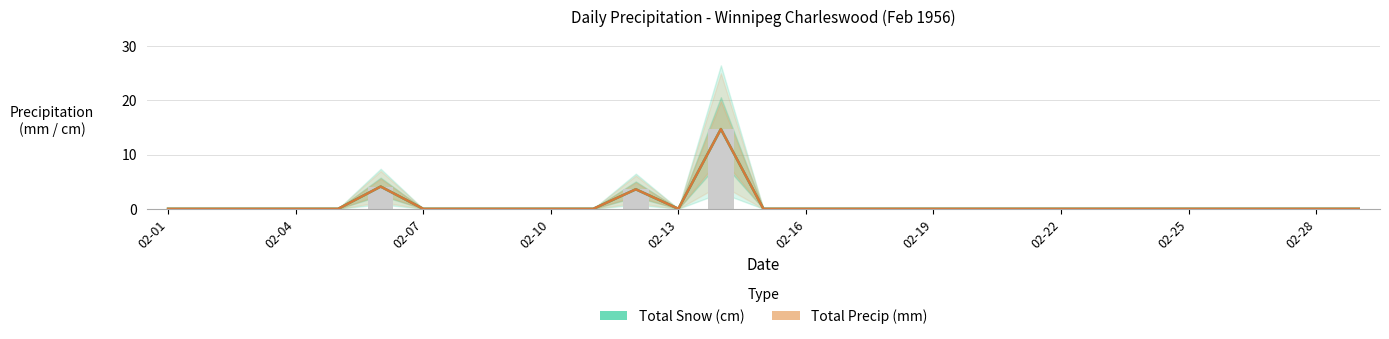

The Total Snow (cm) series shows 8.0 at 02-10. True or false?

False